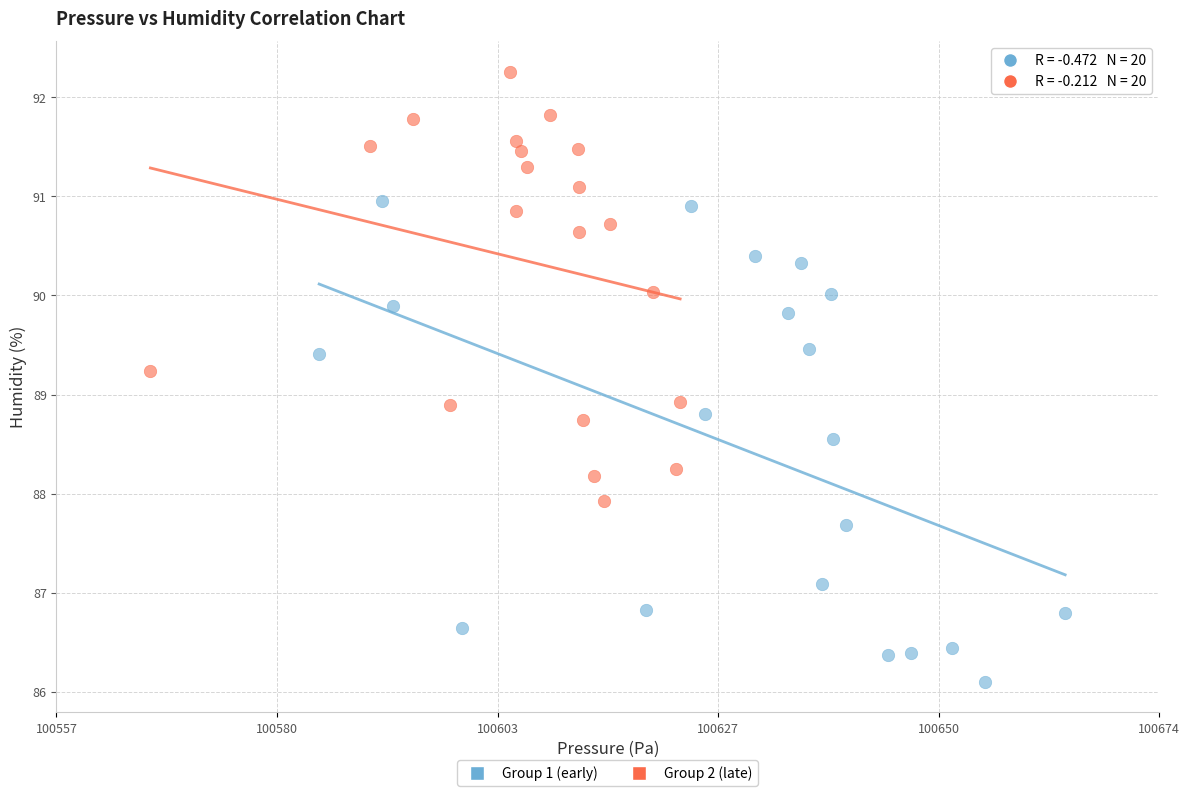

Which series reaches the minimum Y coordinate?

Group 1 (early)